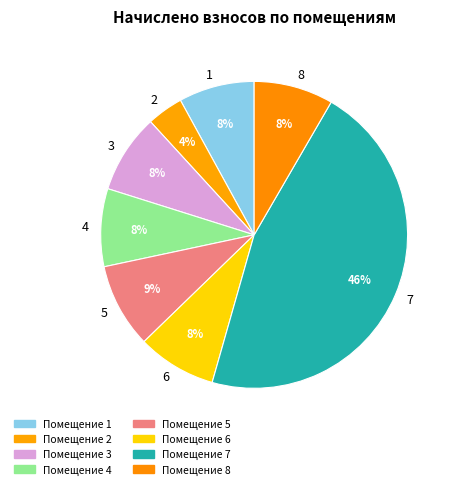

Which slice is the largest?

7